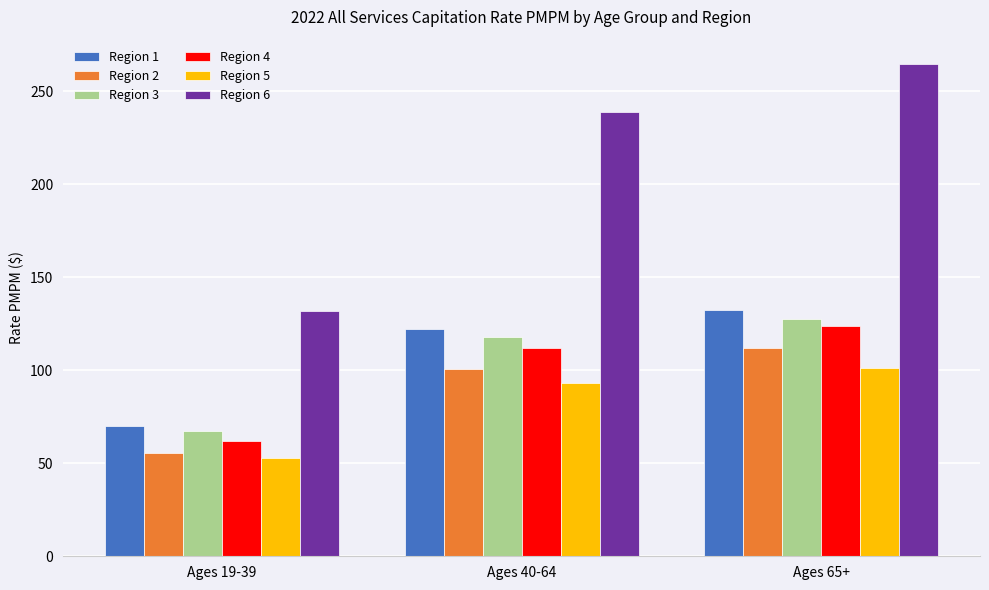

Where does the Region 5 series first go above 92?

Ages 40-64